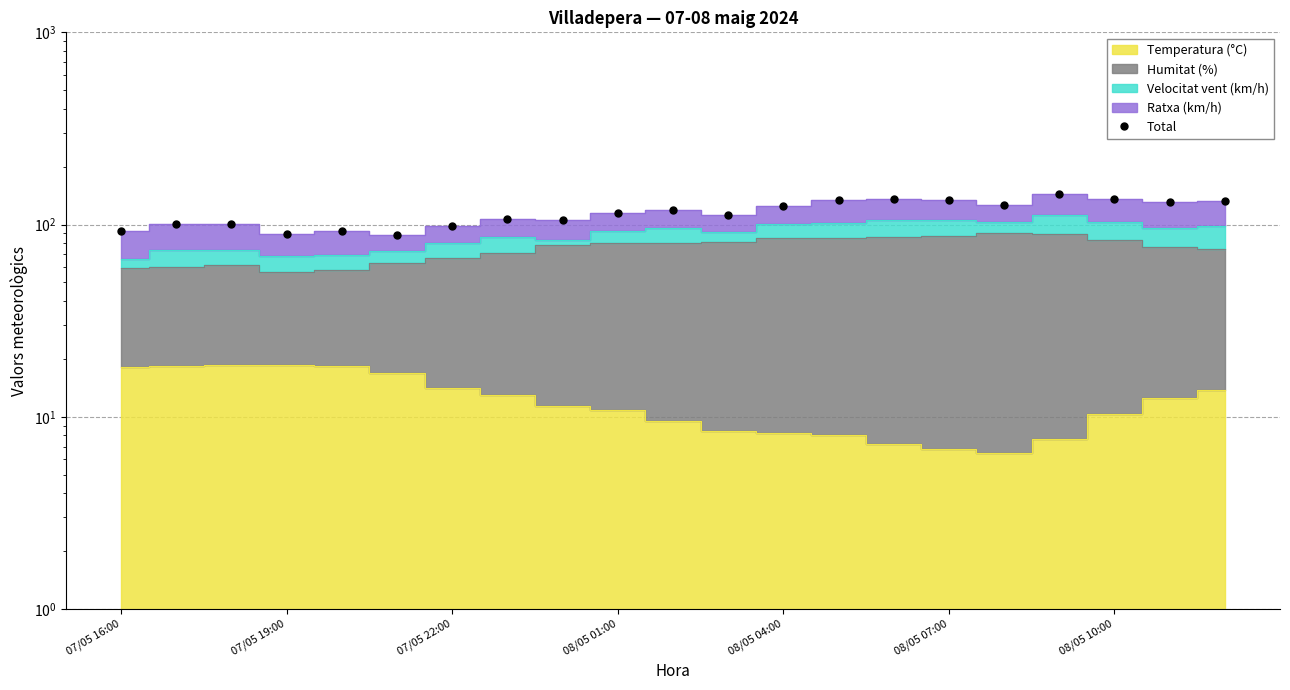

What is the smallest value displayed?

87.8